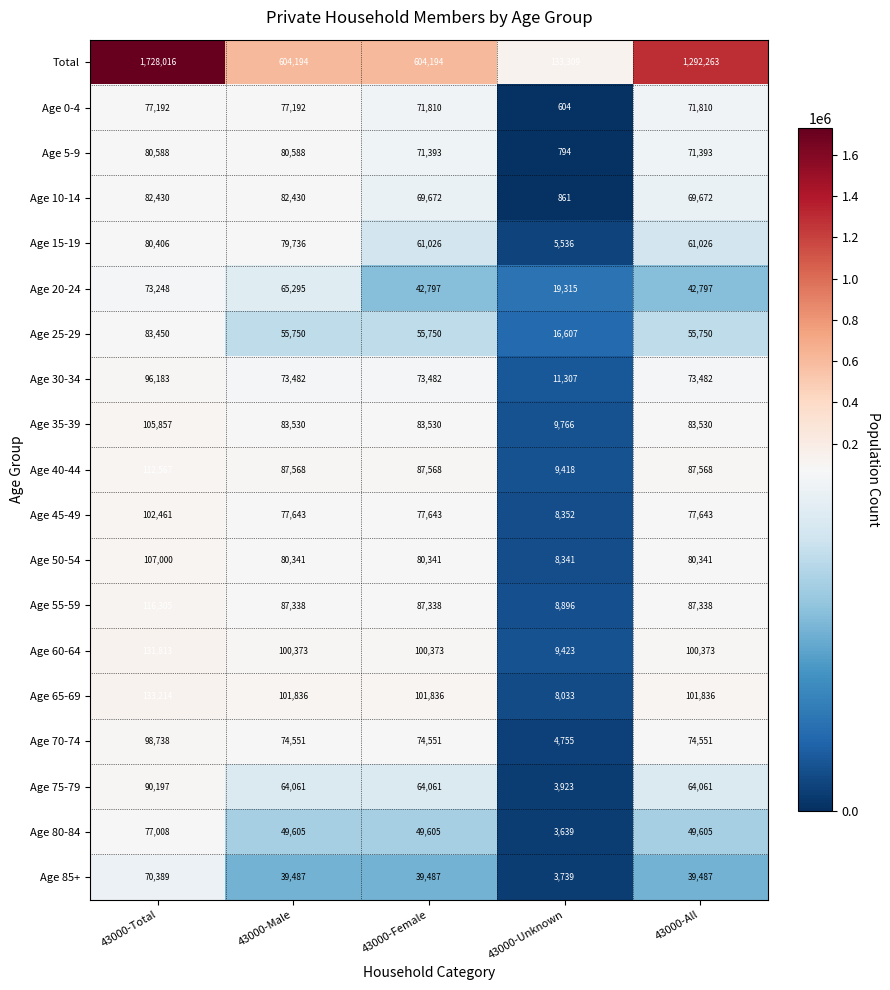

What is the difference between the highest and lowest values at 43000-Male?

564707